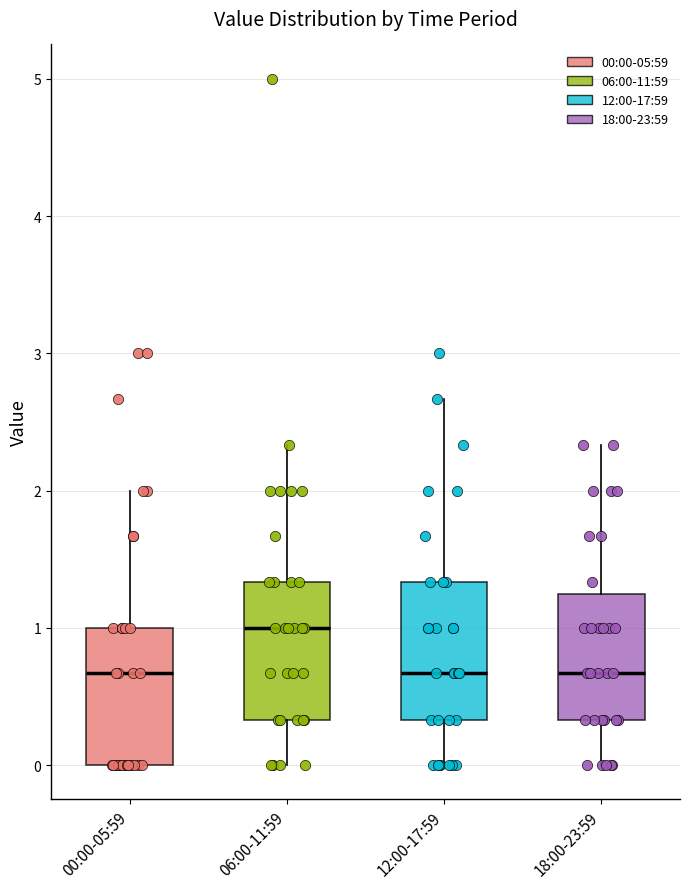

Reading left to right, read every box against the y-axis: the position of its median line, the range the box covers, and the ends of its whiskers. The values are not printed on the chart, so give them approximately, as read against the axis.

00:00-05:59: median 0.7, box 0.0 to 1.0, whiskers 0.0 to 2.0
06:00-11:59: median 1.0, box 0.3 to 1.3, whiskers 0.0 to 2.3
12:00-17:59: median 0.7, box 0.3 to 1.3, whiskers 0.0 to 2.7
18:00-23:59: median 0.7, box 0.3 to 1.2, whiskers 0.0 to 2.3